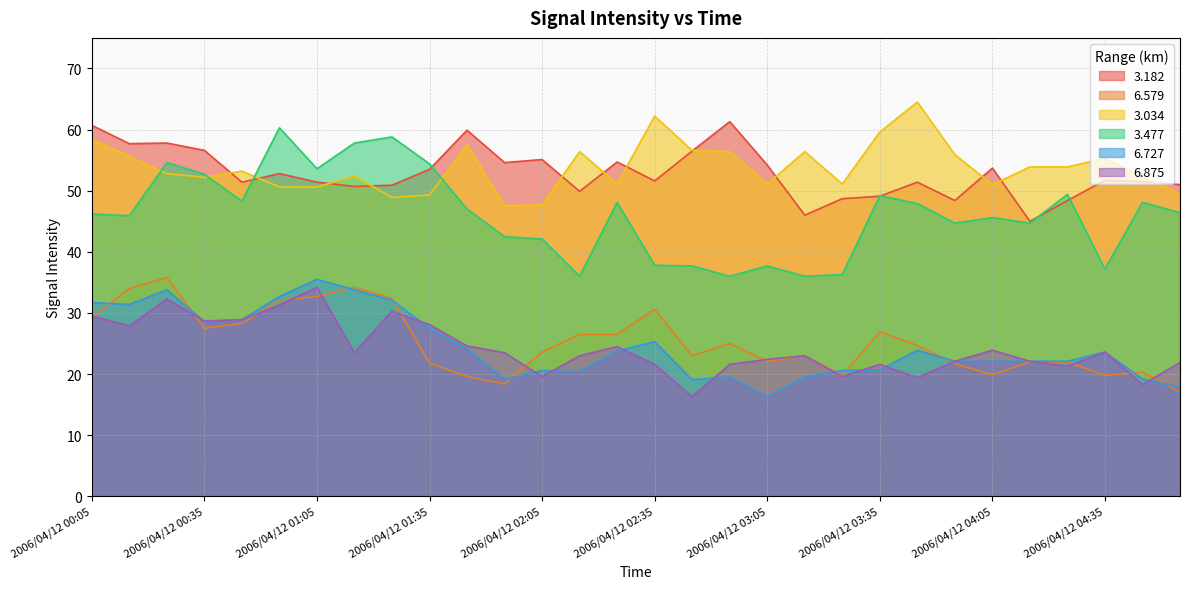

The 6.579 series shows 18.7 at 2006/04/12 00:45. True or false?

False